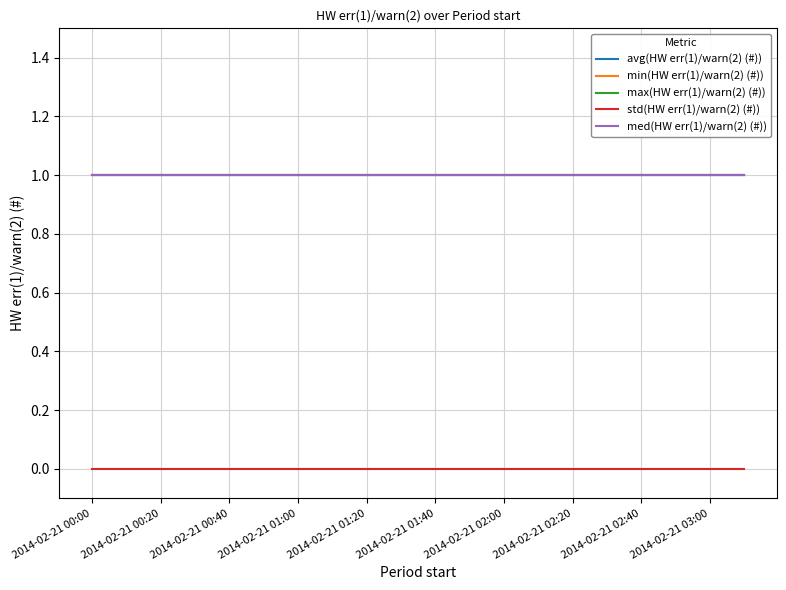

Does the chart have visible grid lines?

Yes